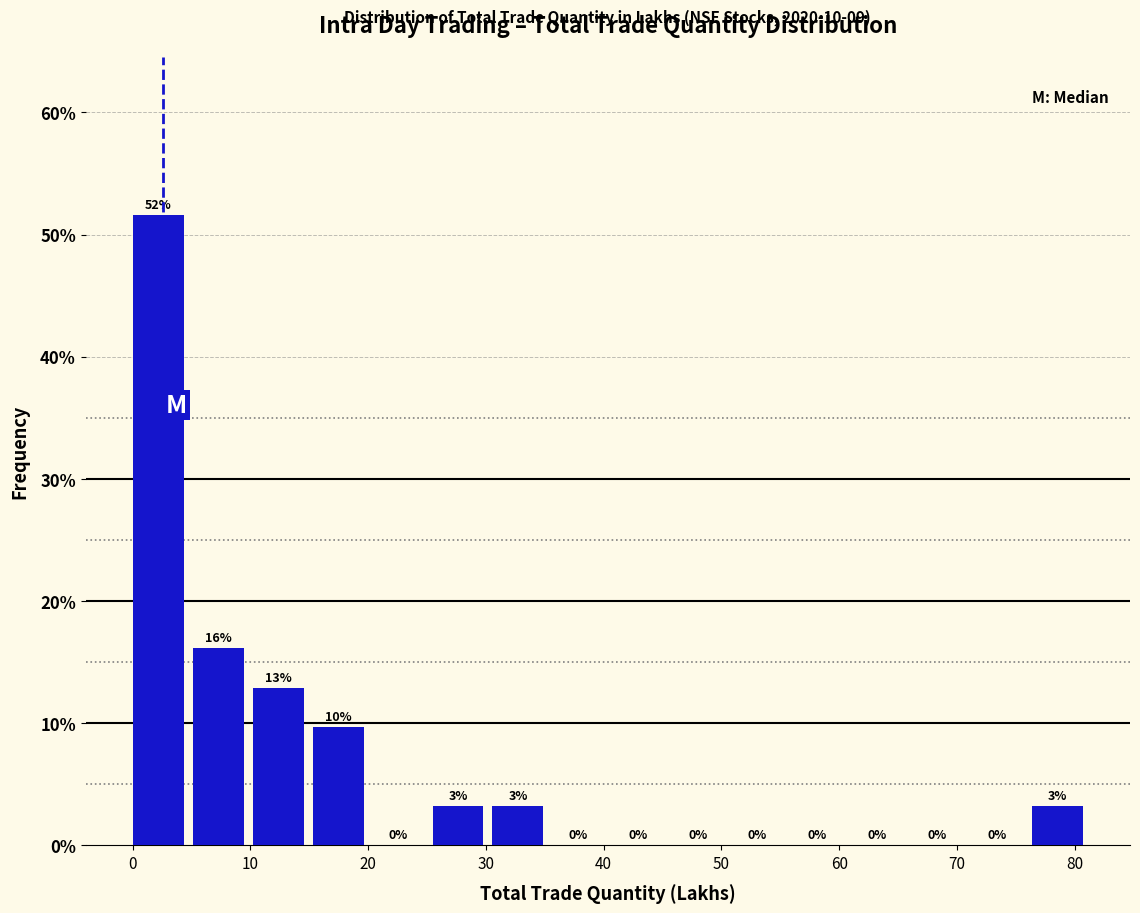

Over which range of the x-axis is the bar tallest?

0 to 5